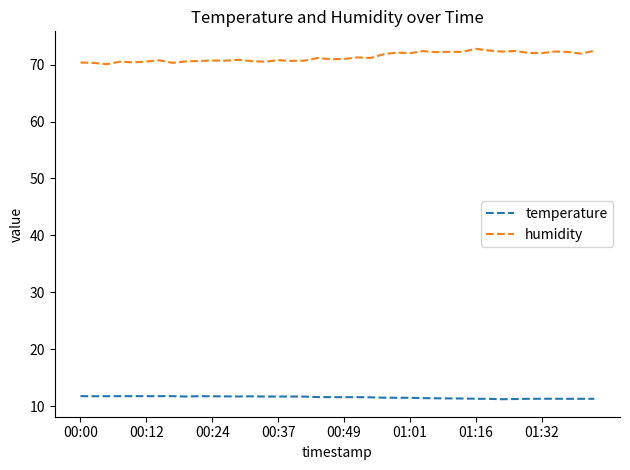

True or false: humidity and temperature cross at least once.

False